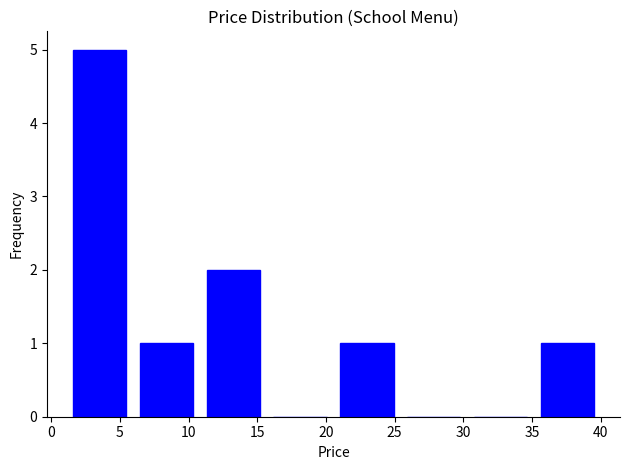

Over which range of the x-axis is the bar tallest?

1.0 to 6.0